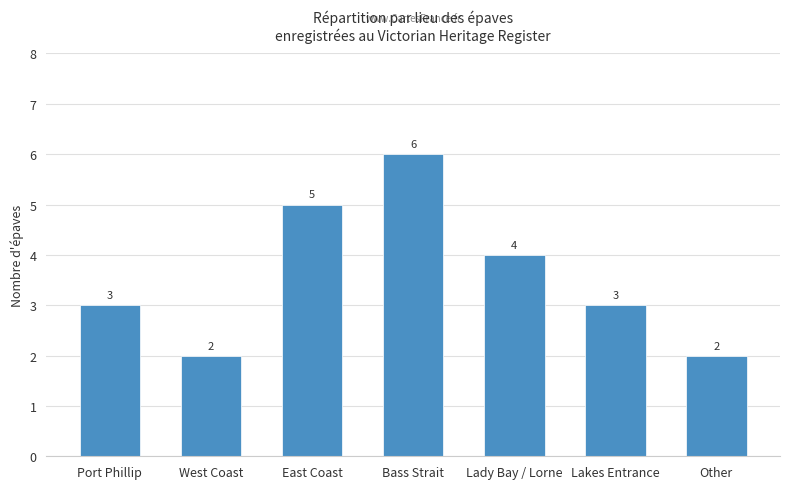

What is the greatest value displayed?

6